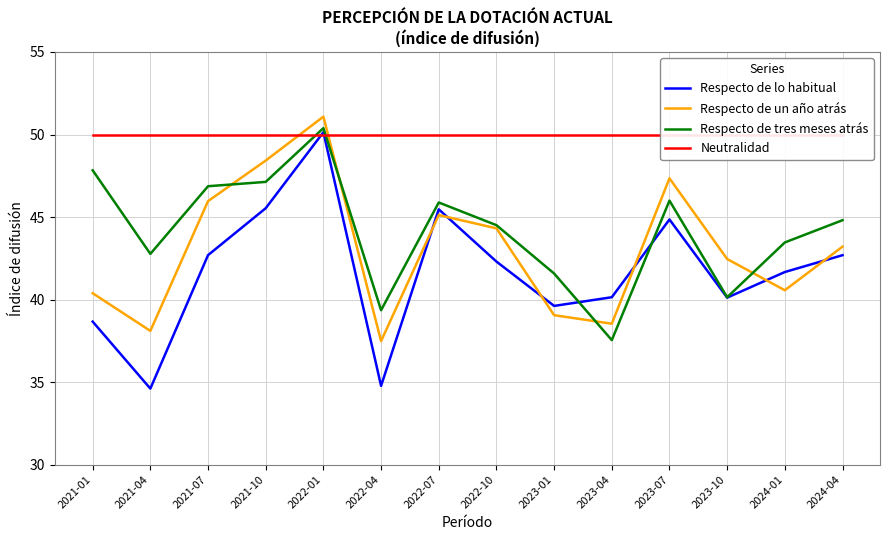

The value of Respecto de tres meses atrás at 2022-04 is 22.8. True or false?

False